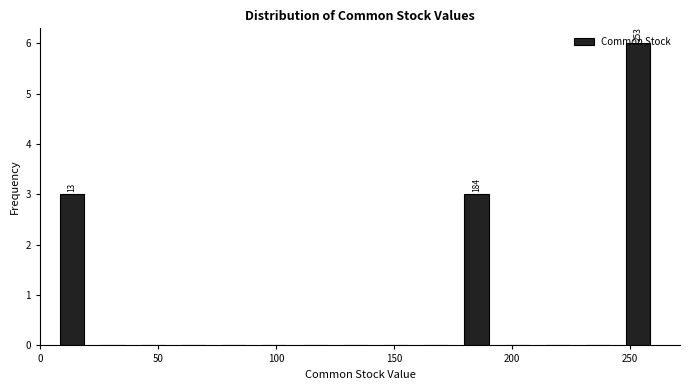

Read against the x-axis, roughly where is the centre of the tallest bar?

255